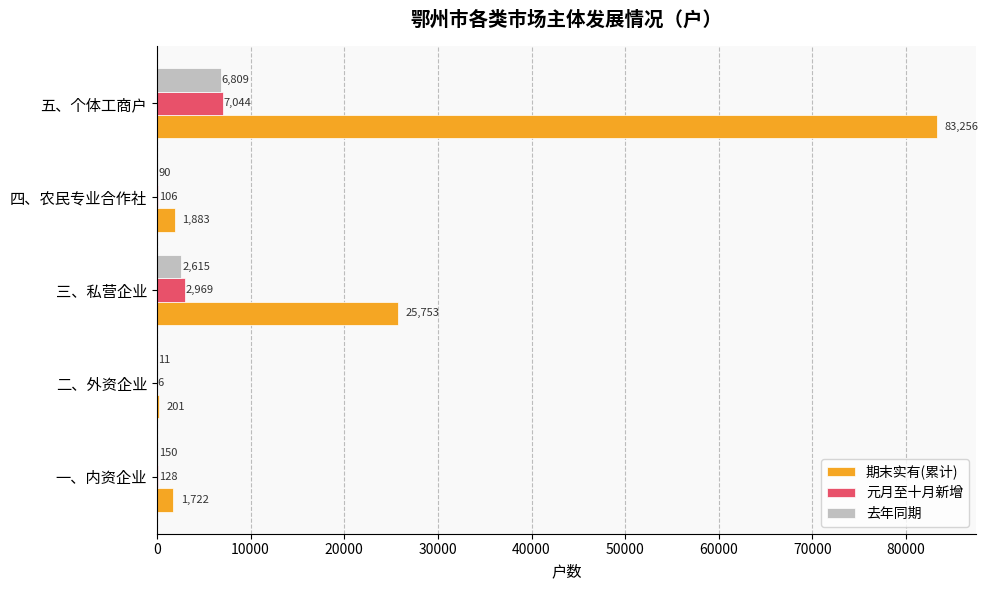

The value of 元月至十月新增 at 一、内资企业 is 128. True or false?

True